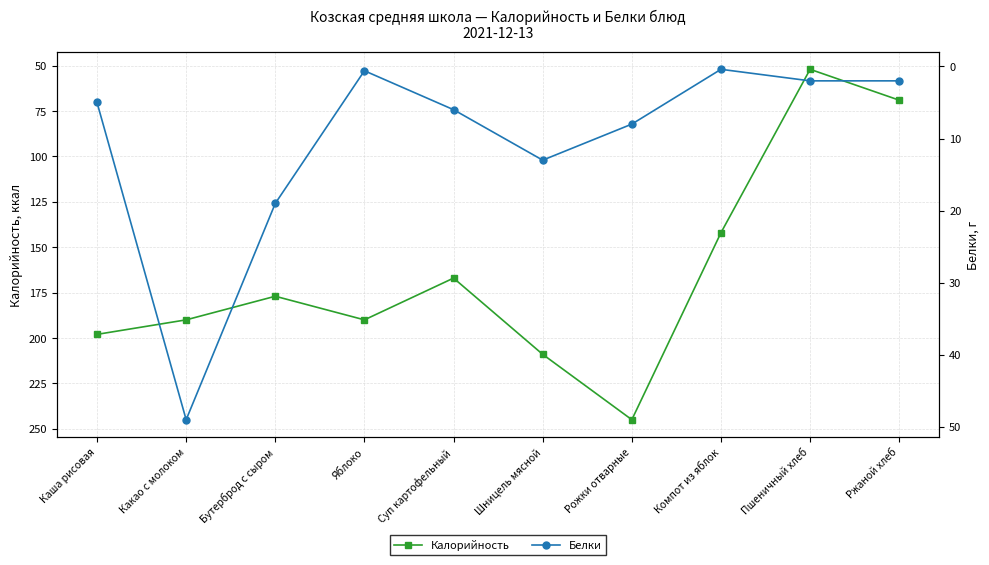

What is the difference between the maximum and minimum values in the Калорийность series?

193